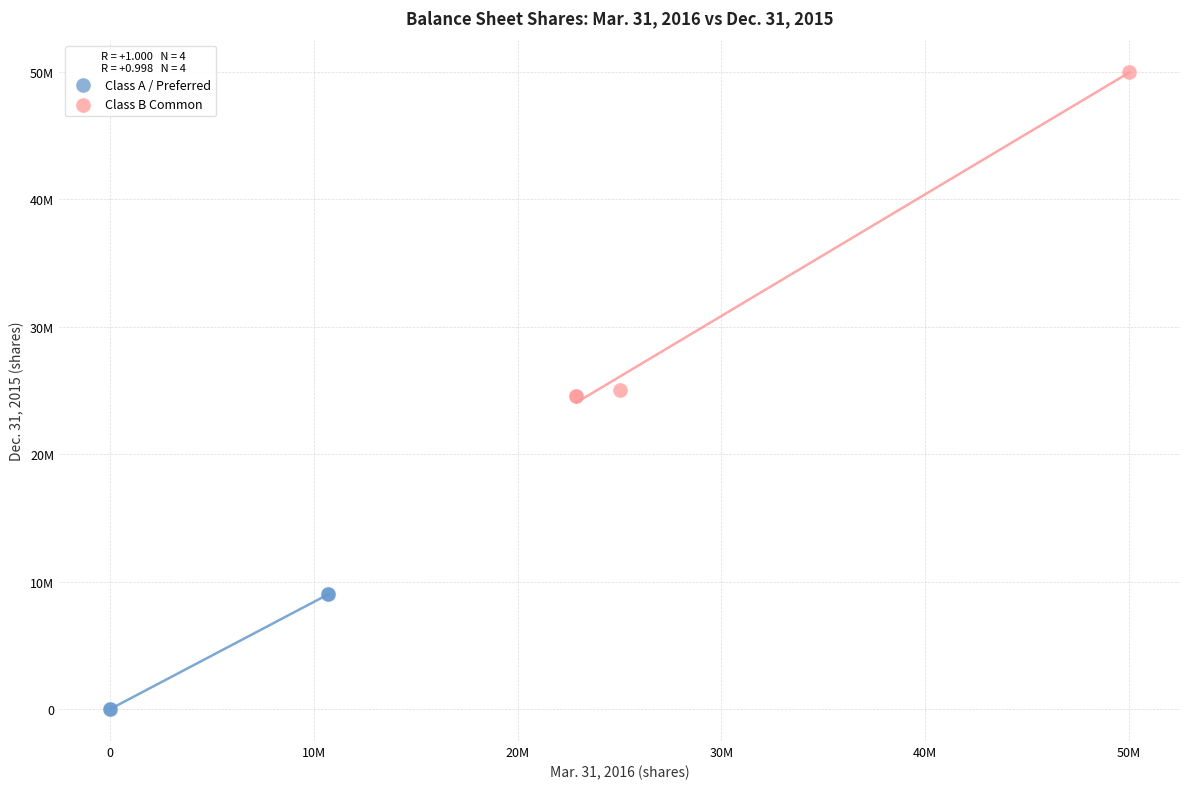

Which series reaches the maximum Y coordinate?

Class B Common